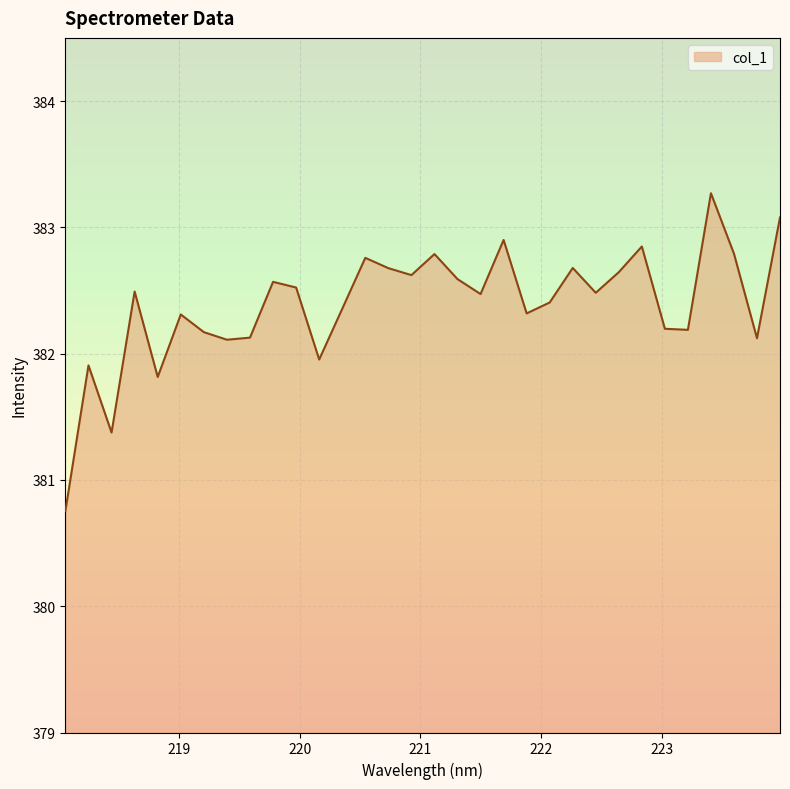

What is the difference between the maximum and minimum values?

2.5